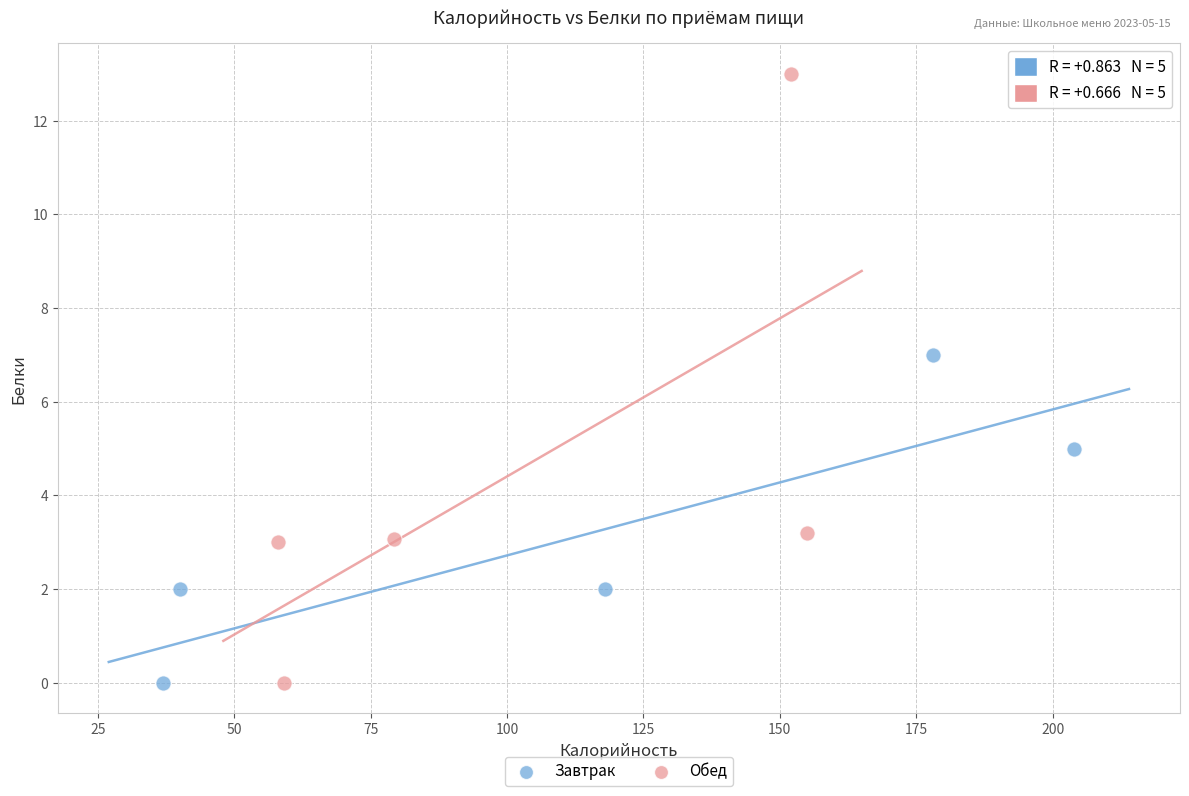

Which series has the widest spread of Y values?

Обед